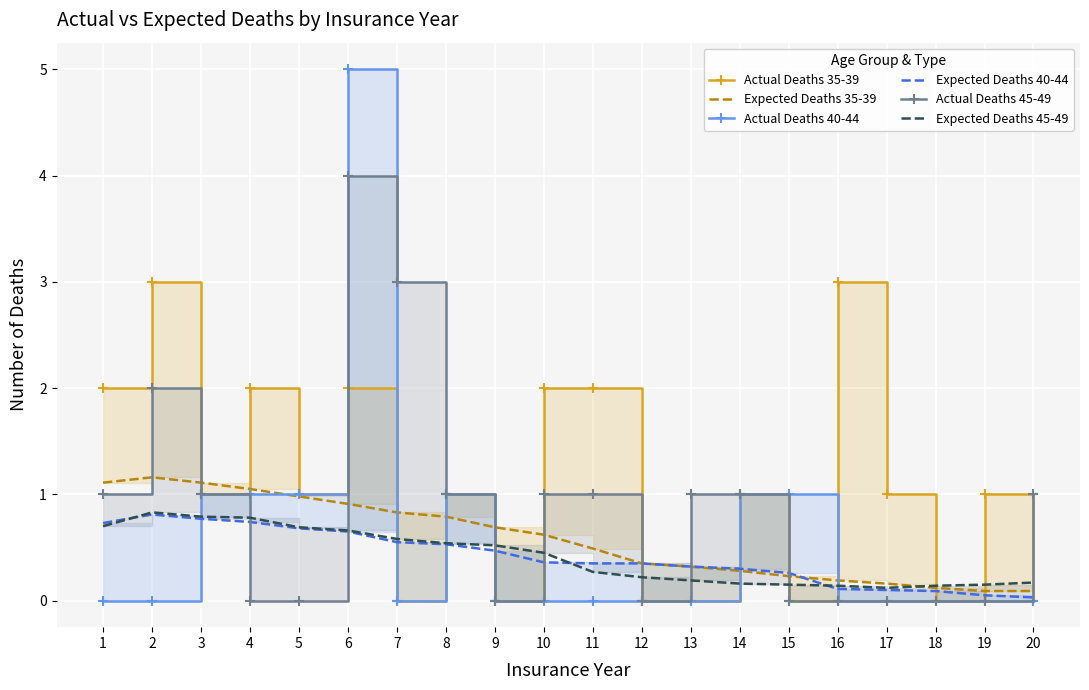

How many interior local valleys does the Actual Deaths 35-39 series have?

6